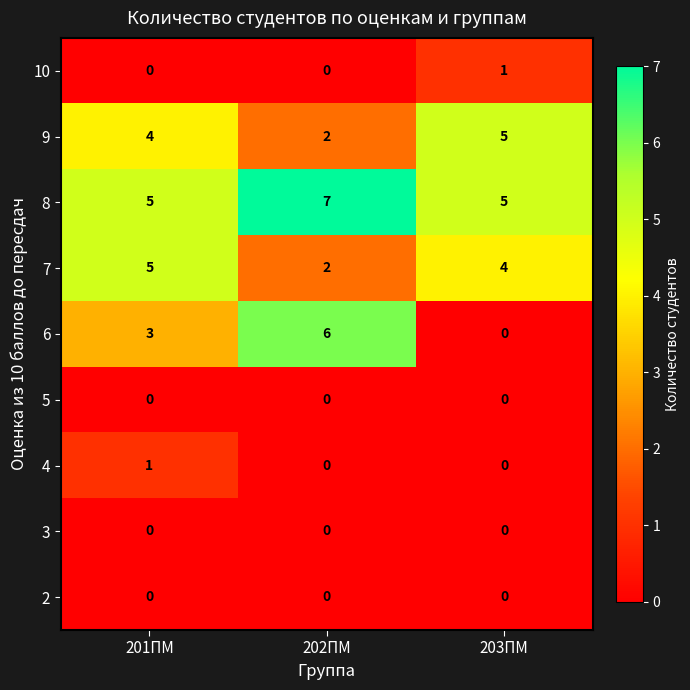

What is the spread (max minus min) of values at 201ПМ?

5